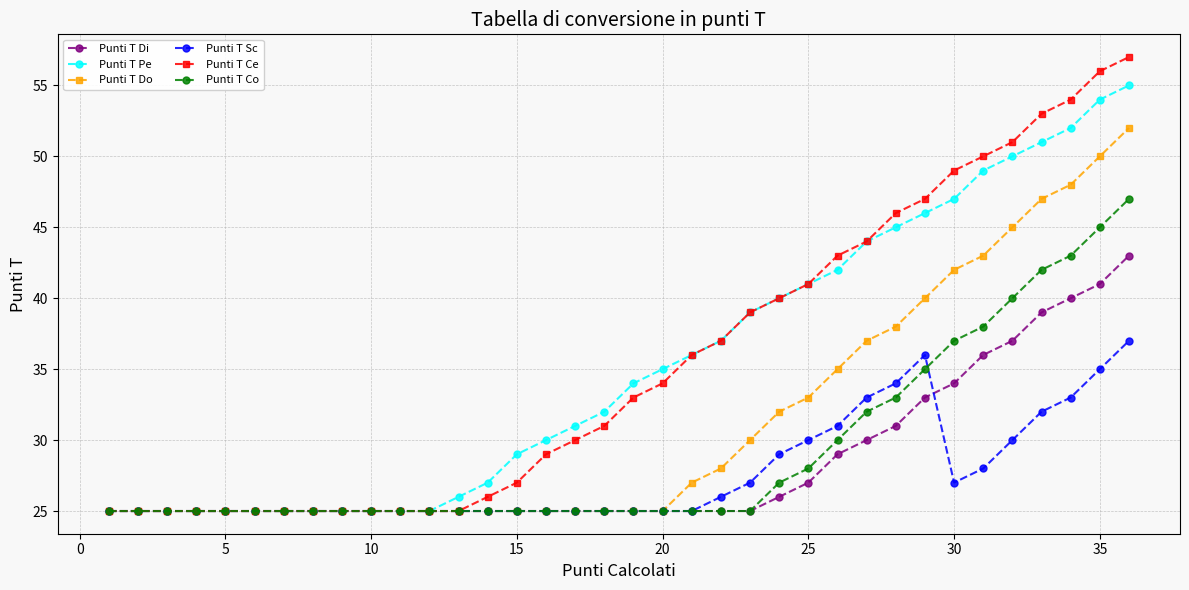

Which series has the widest spread of values?

Punti T Ce